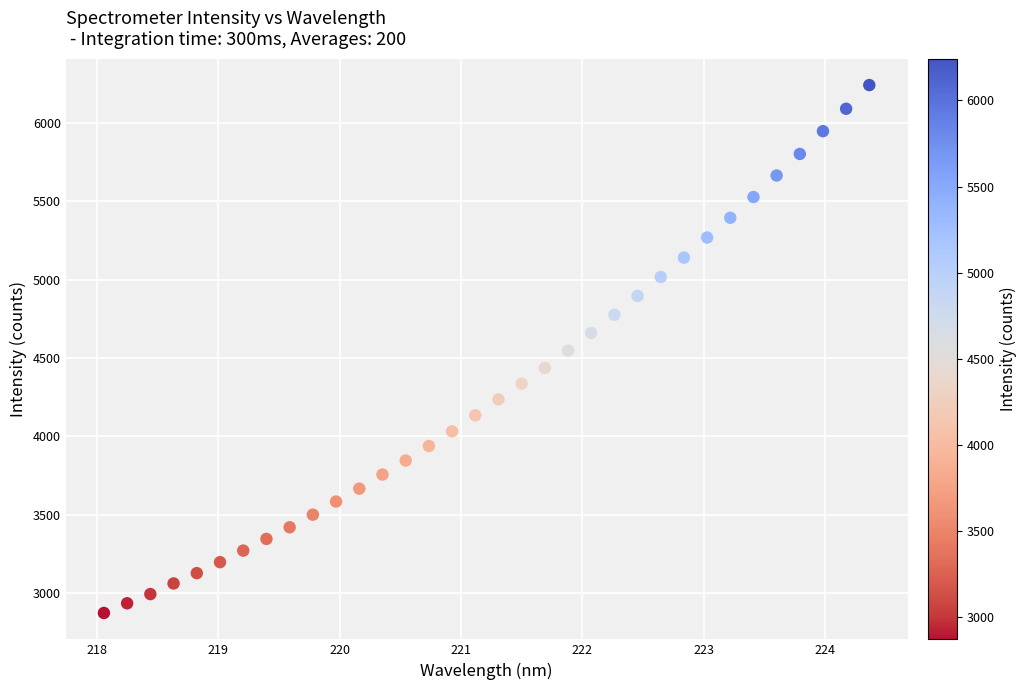

What is the range of X values (max minus min)?

6.3